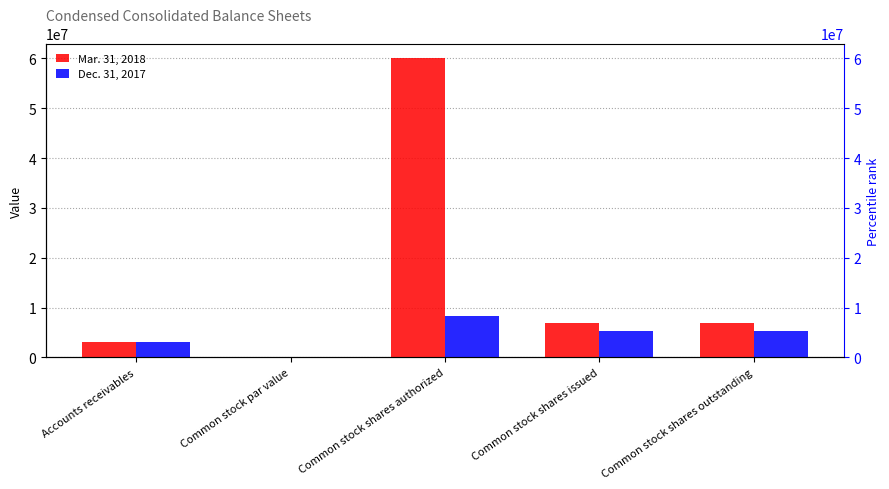

Count the number of categories in the chart.

5